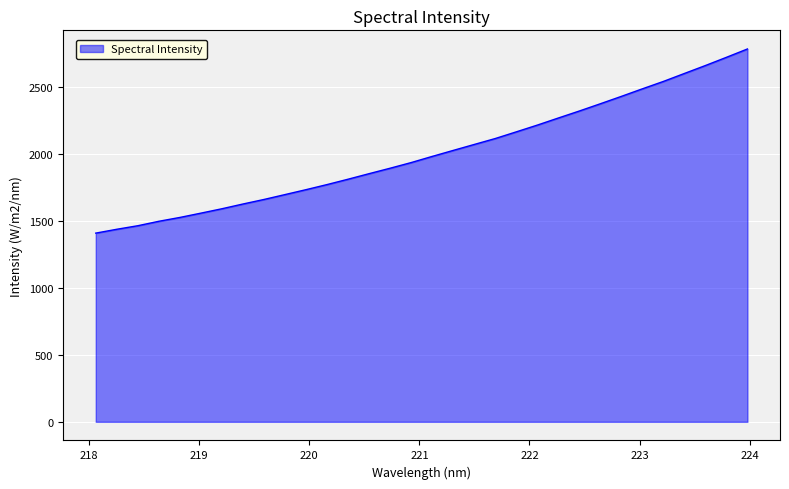

What is the difference between the second highest and minimum values?

1312.0